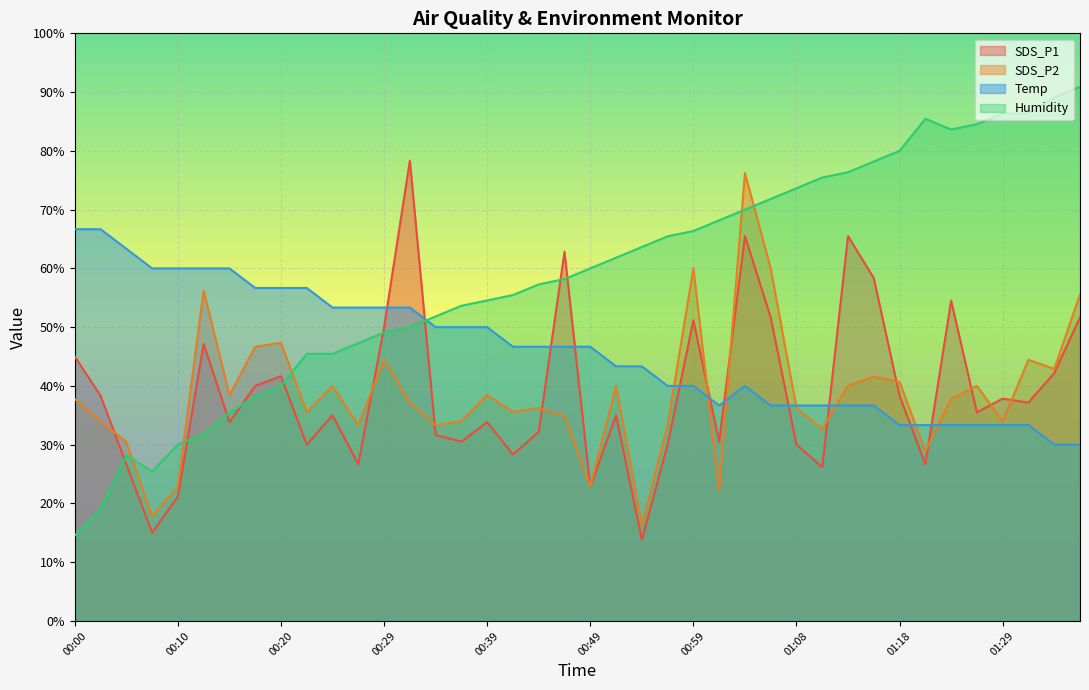

What is the lowest value of the SDS_P2 series?

16.2